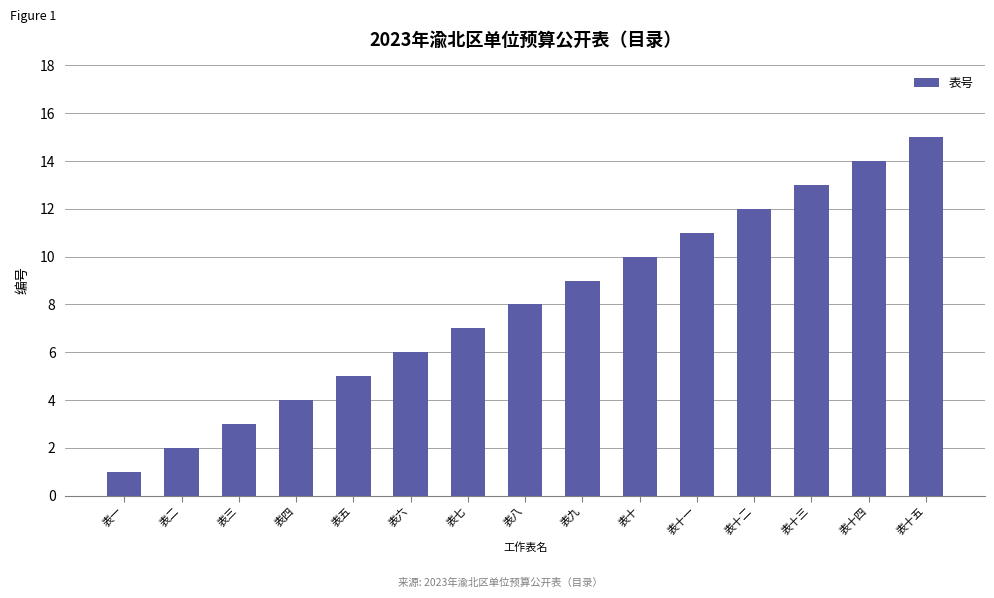

What value does the data have at 表四, to the nearest 5?

5